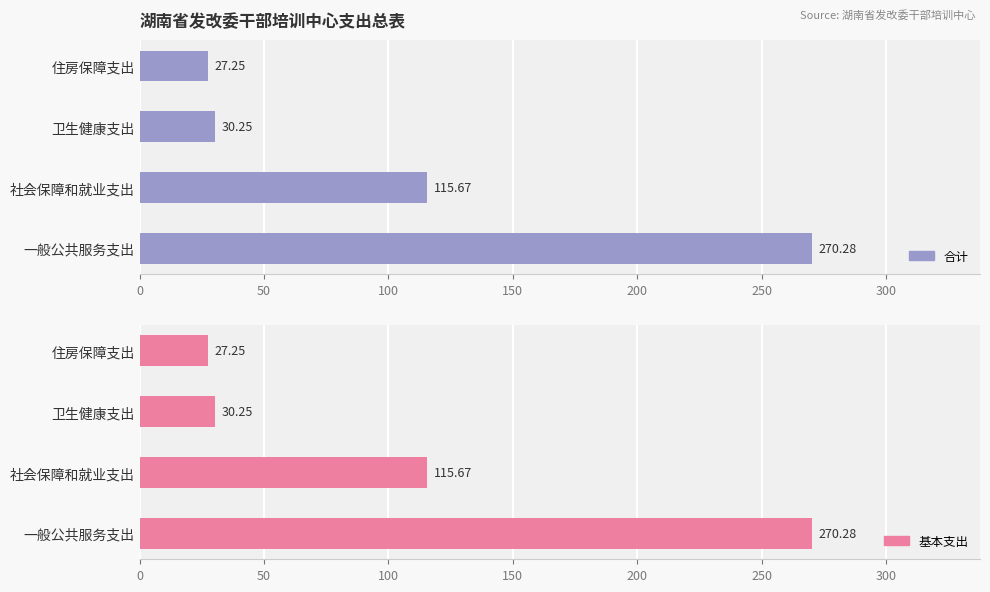

How many series are shown in this chart?

2